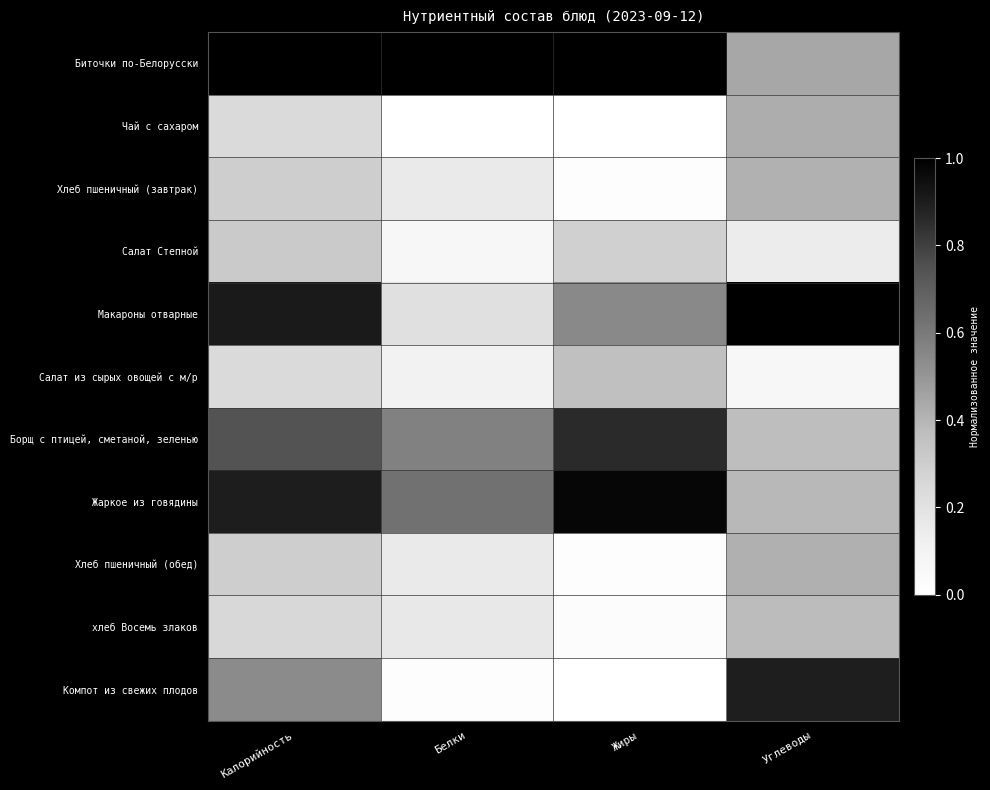

What is the difference between the highest and lowest values at Белки?

1.0